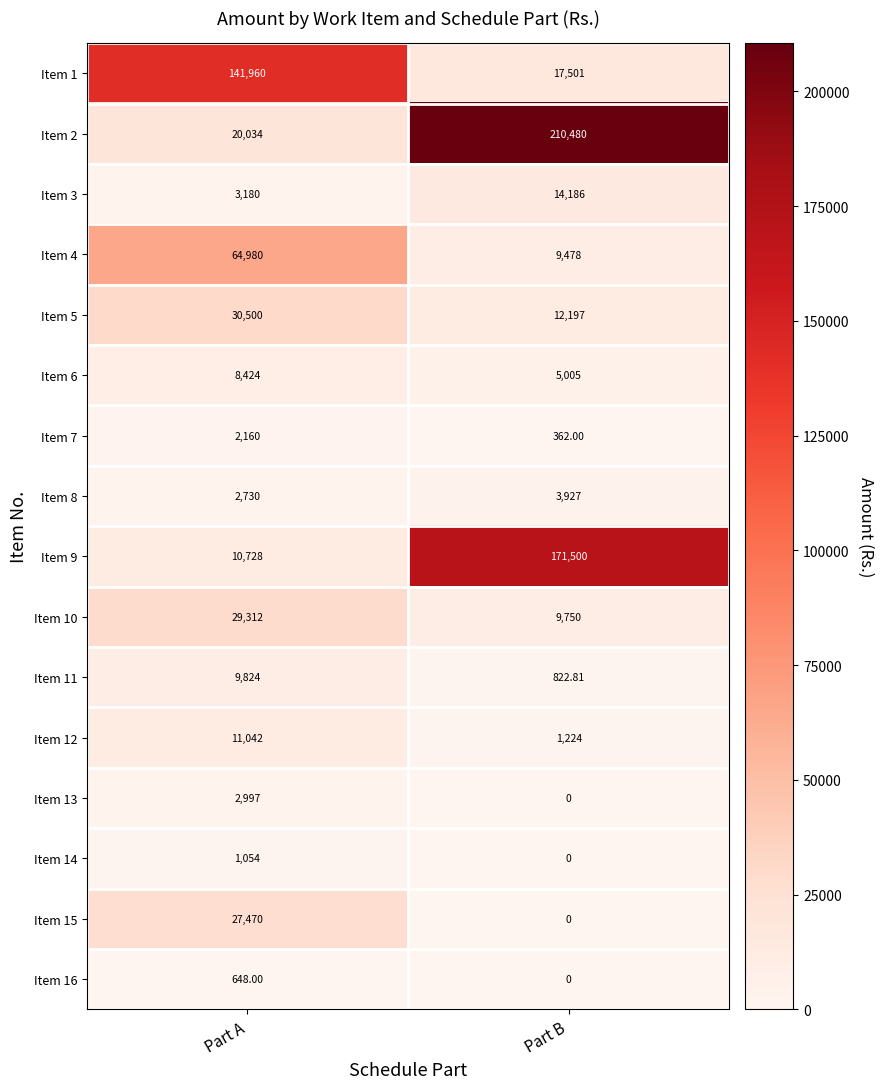

At which label is Item 6 closest to 6714?

Part B